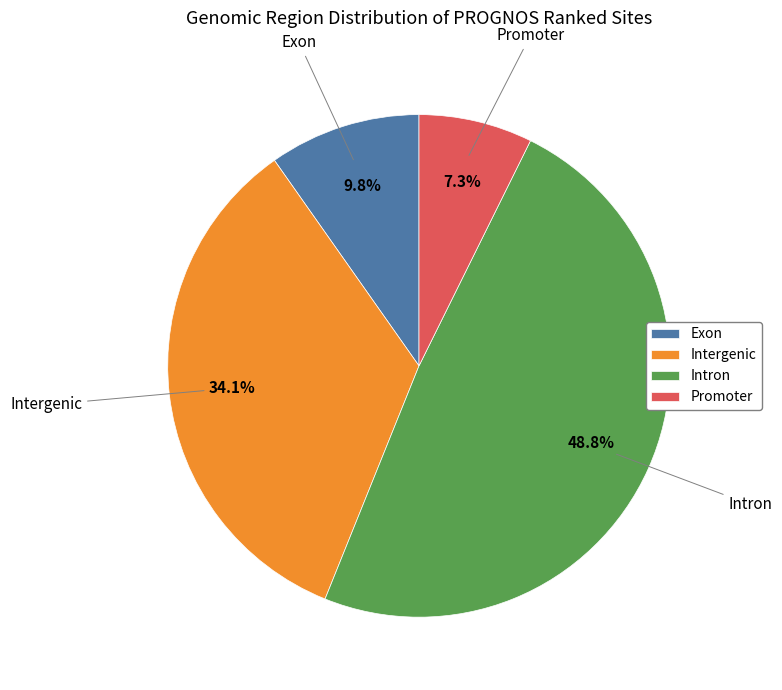

Which slice is the smallest?

Promoter